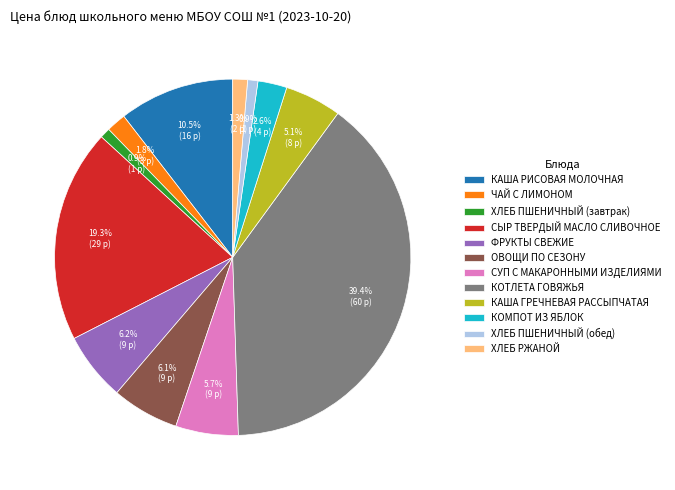

Is ХЛЕБ РЖАНОЙ the majority of the pie?

No